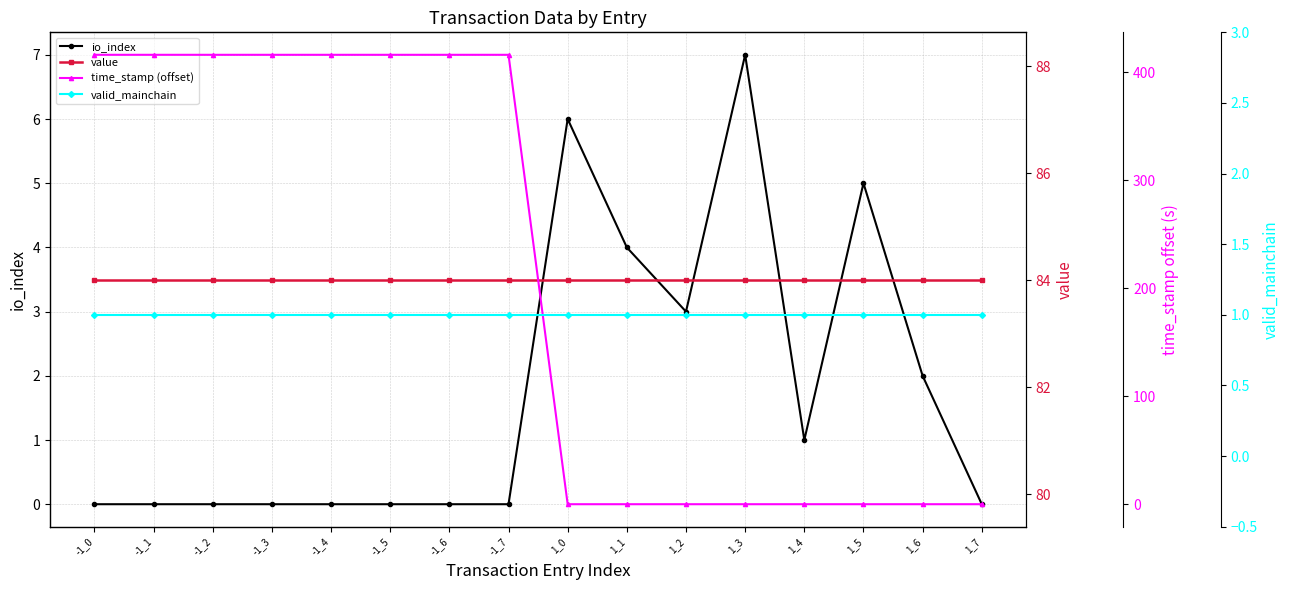

Is the value of time_stamp (offset) at 1_4 greater than the value of value at -1_3?

No